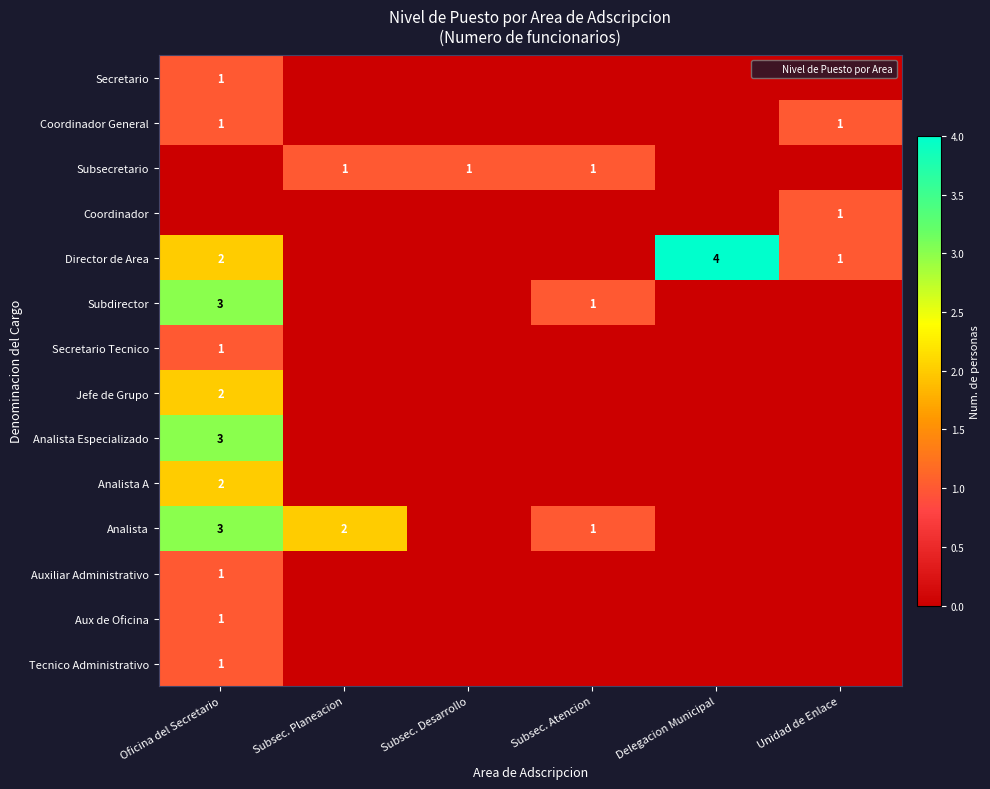

True or false: Director de Area has a value of -2 at Subsec. Desarrollo.

False